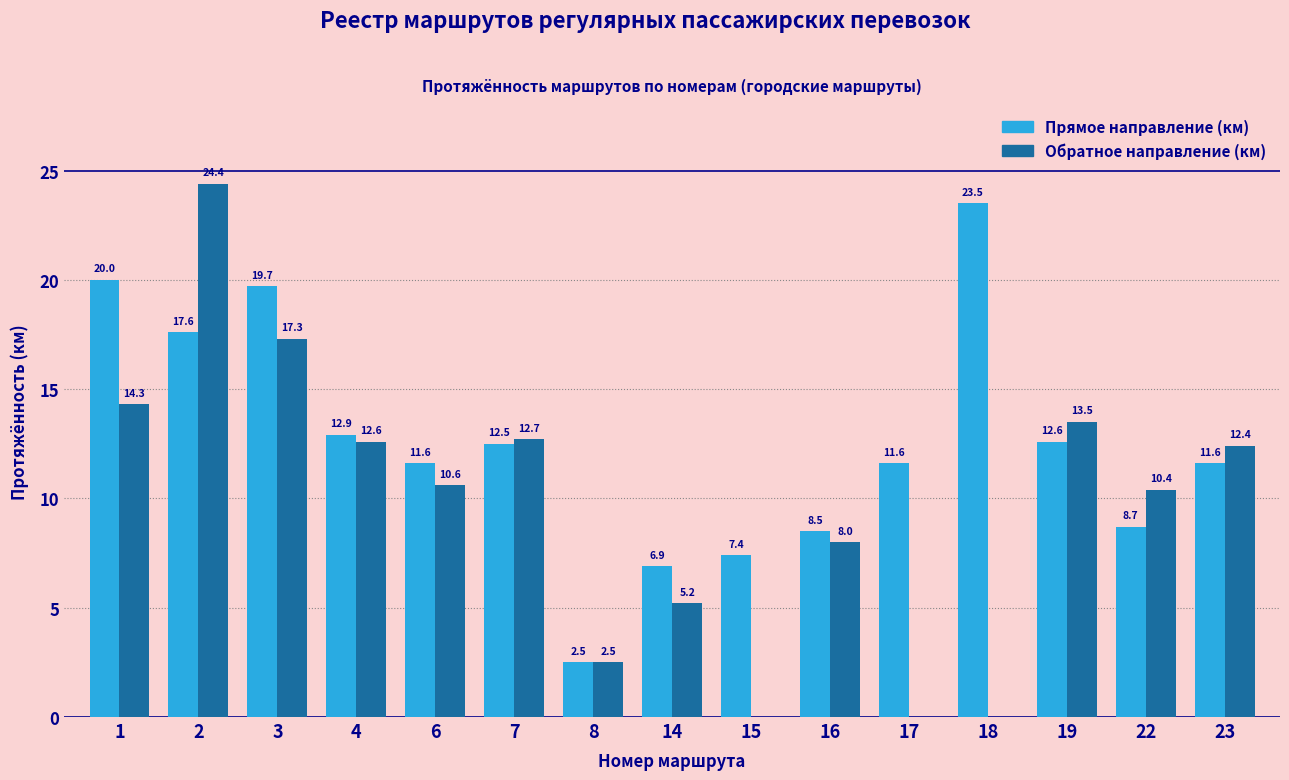

Which series changed the most between 3 and 7?

Прямое направление (км)